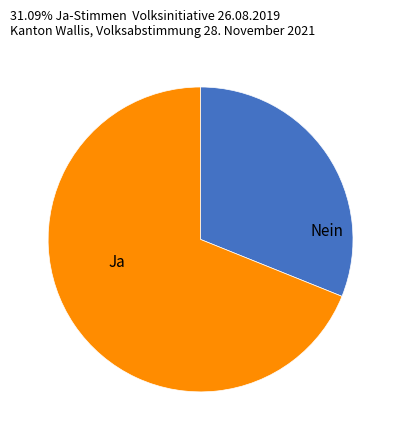

Is there any slice that represents more than half of the pie?

Yes